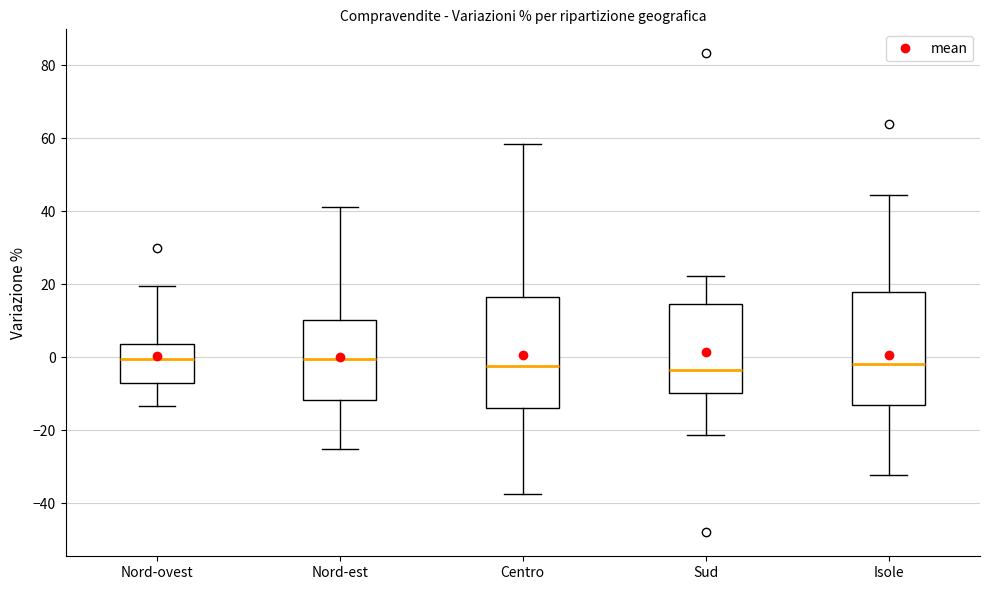

Reading left to right, read every box against the y-axis: the position of its median line, the range the box covers, and the ends of its whiskers. The values are not printed on the chart, so give them approximately, as read against the axis.

Nord-ovest: median 0, box -8 to 4, whiskers -14 to 20
Nord-est: median 0, box -12 to 10, whiskers -26 to 42
Centro: median -2, box -14 to 16, whiskers -38 to 58
Sud: median -4, box -10 to 14, whiskers -22 to 22
Isole: median -2, box -12 to 18, whiskers -32 to 44